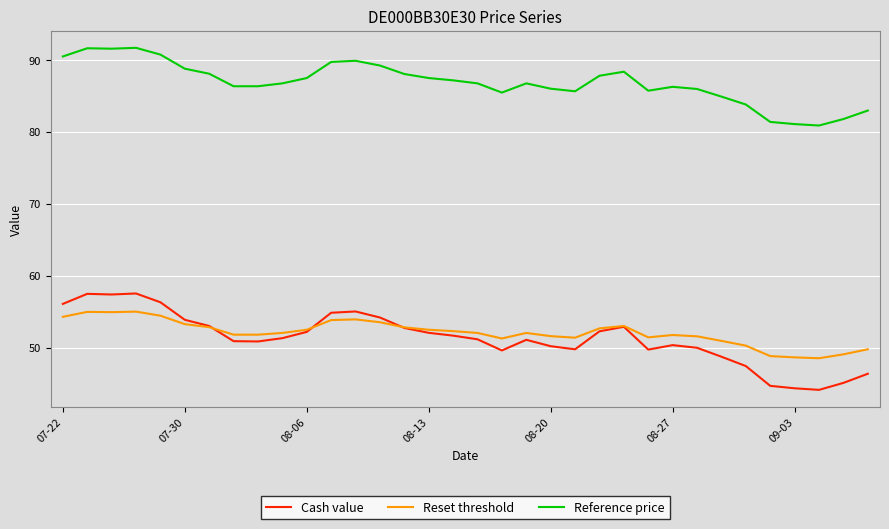

Which series has the largest total across all categories?

Reference price